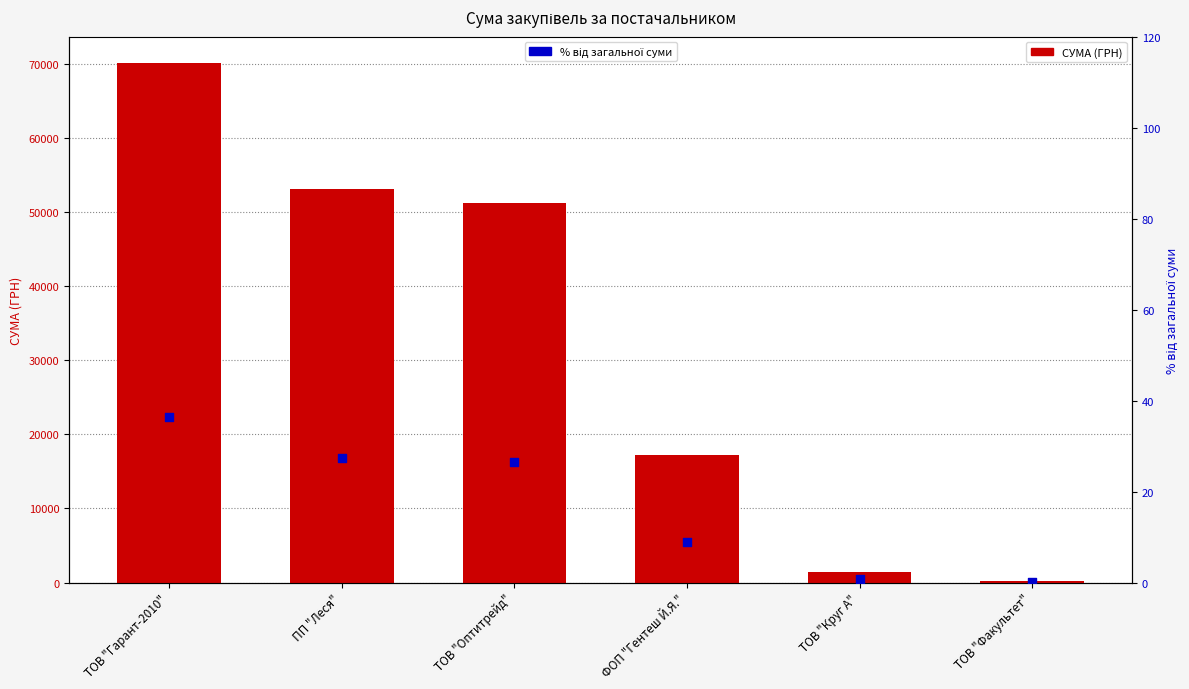

At which category is the sum across all series the highest?

ТОВ "Гарант-2010"